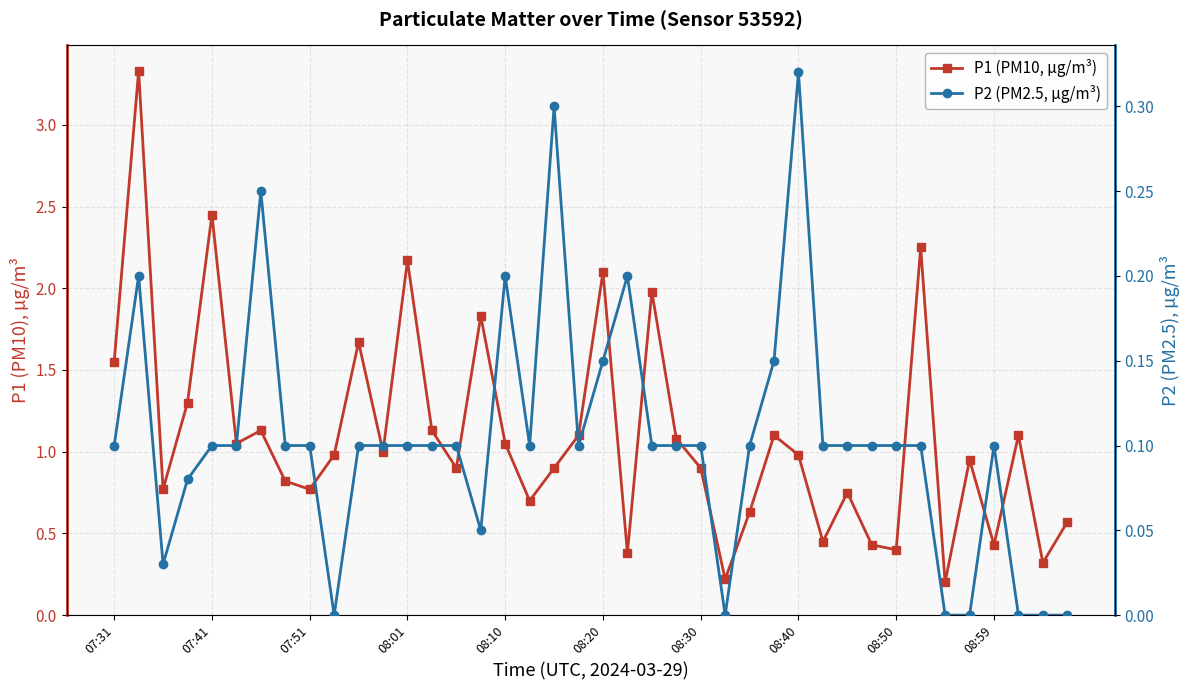

What position from the right is 08:10?

24